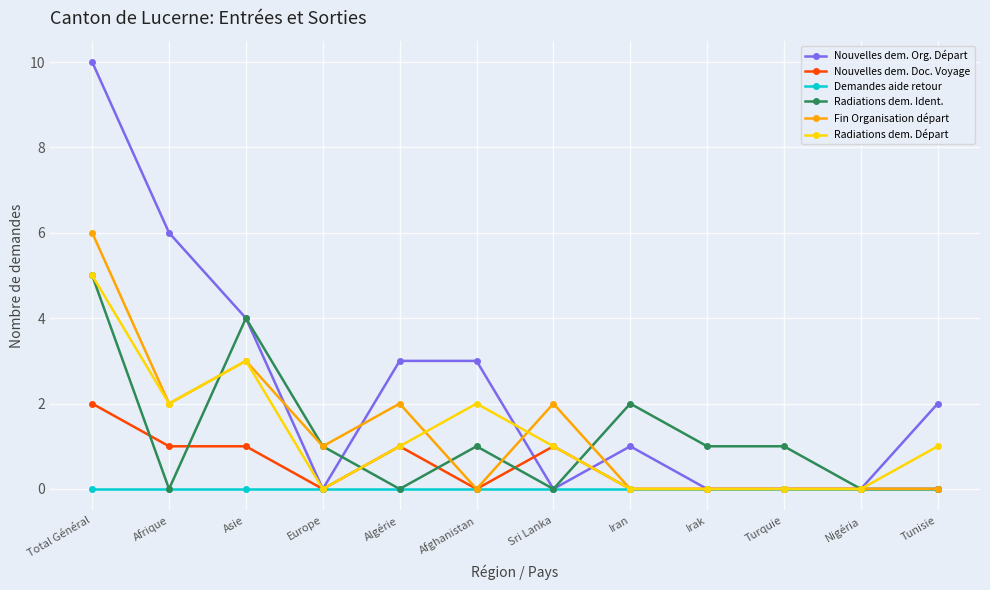

Which series has the widest spread of values?

Nouvelles dem. Org. Départ